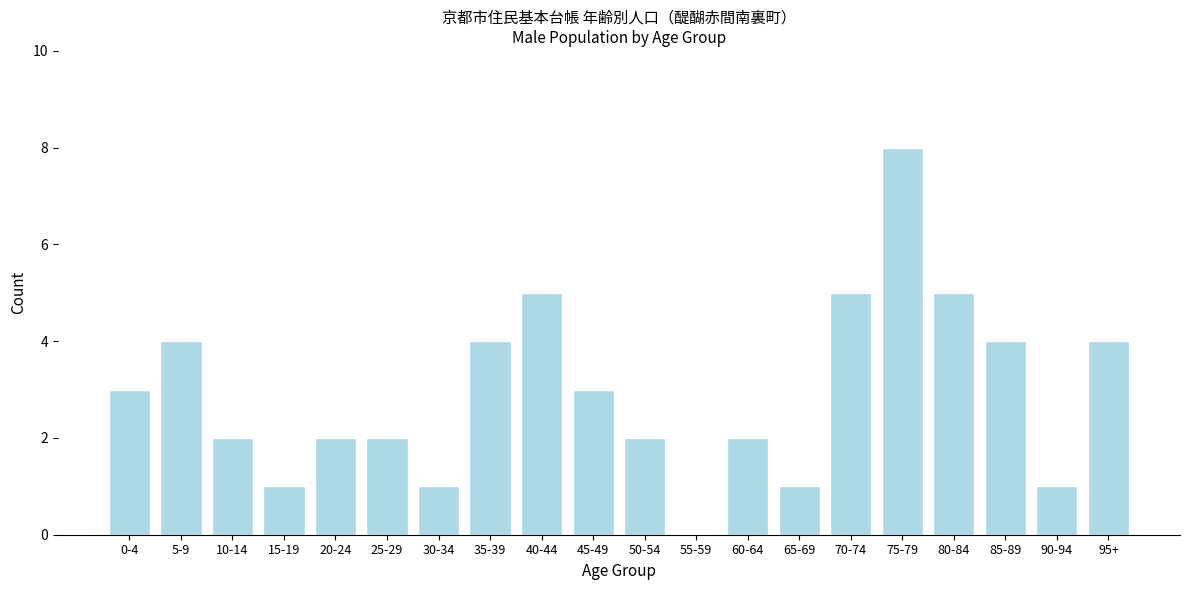

Reading left to right, what are all the values shown in this chart?

0-4=3	5-9=4	10-14=2	15-19=1	20-24=2	25-29=2	30-34=1	35-39=4	40-44=5	45-49=3	50-54=2	55-59=0	60-64=2	65-69=1	70-74=5	75-79=8	80-84=5	85-89=4	90-94=1	95+=4